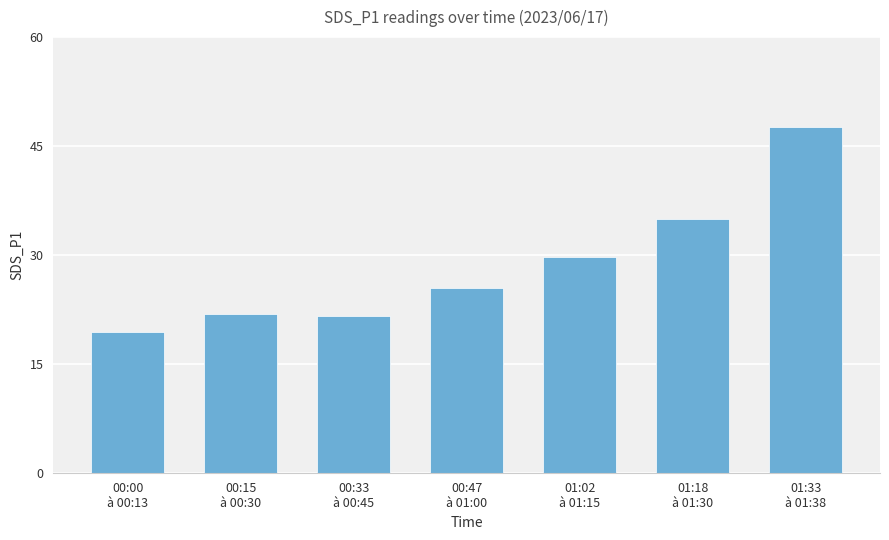

True or false: the data shows 47.6 at 01:33
à 01:38.

True